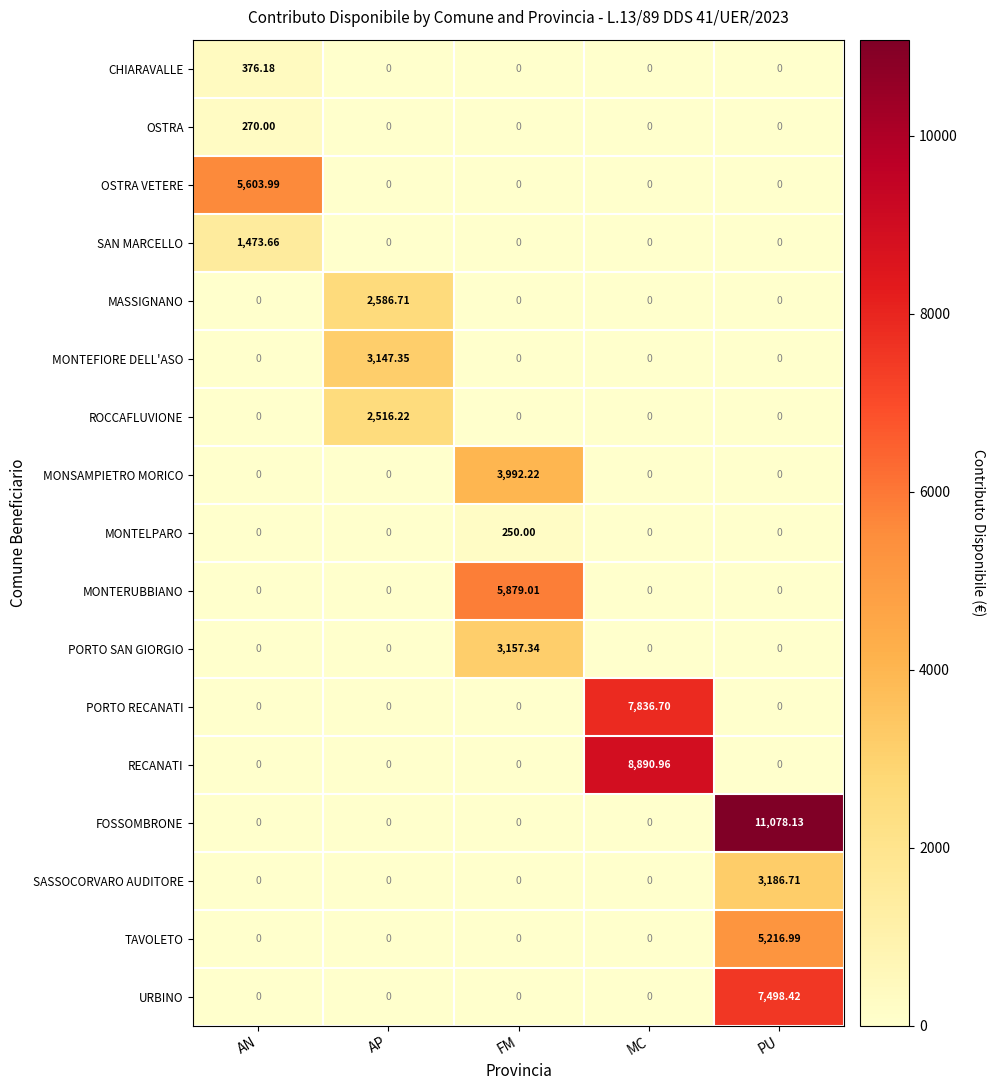

Which series has the largest total across all categories?

FOSSOMBRONE